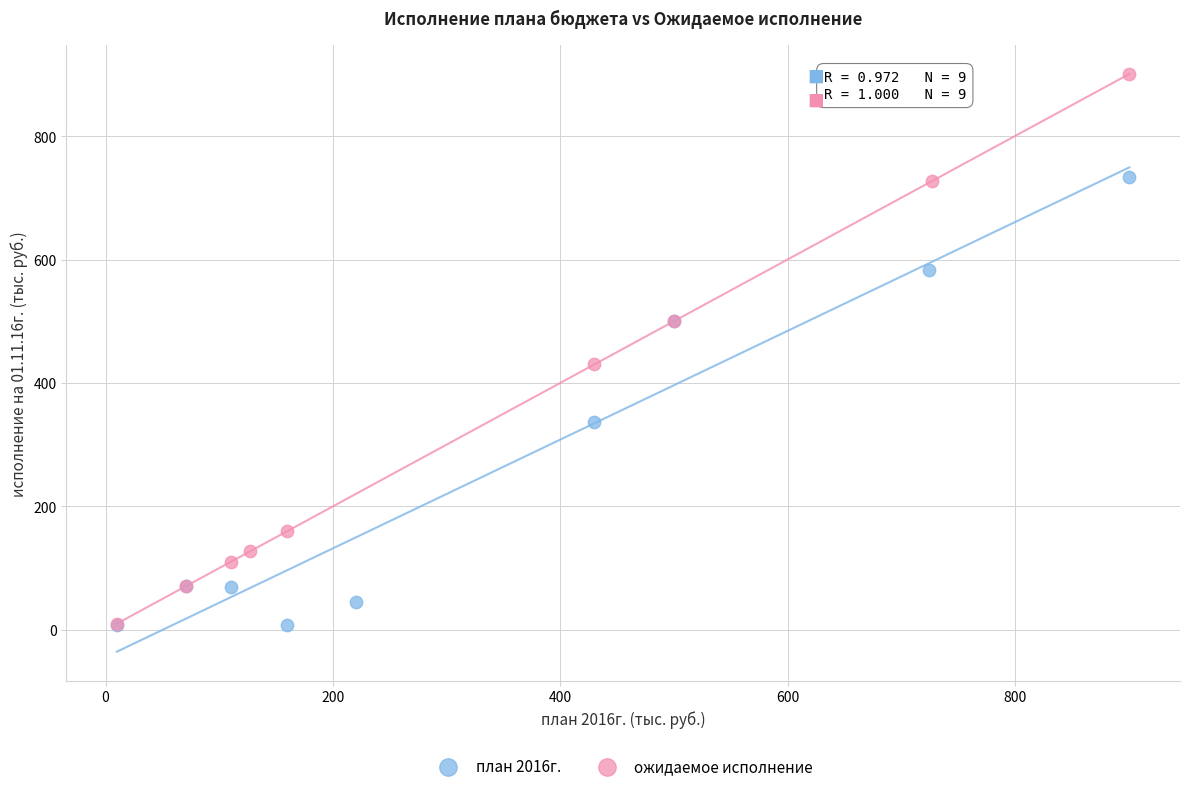

Which series has the widest spread of Y values?

ожидаемое исполнение